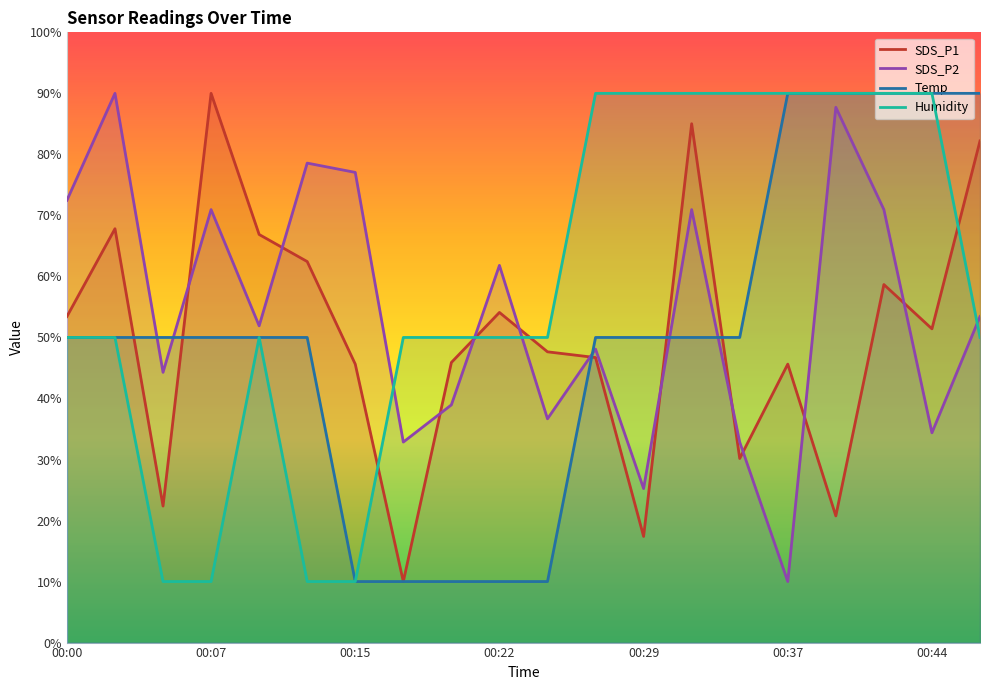

What position from the left is 10?

11